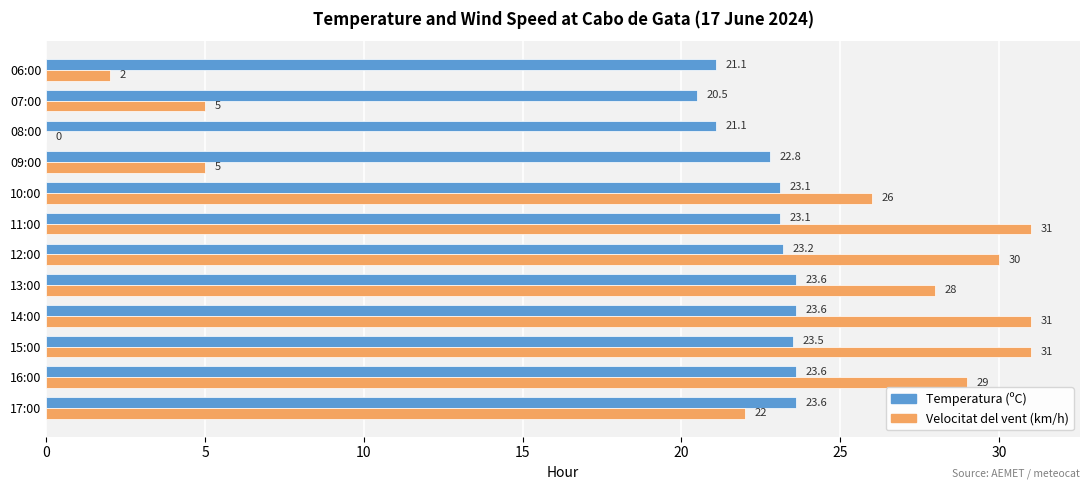

Is the value of Temperatura (ºC) at 08:00 greater than the value of Velocitat del vent (km/h) at 17:00?

No